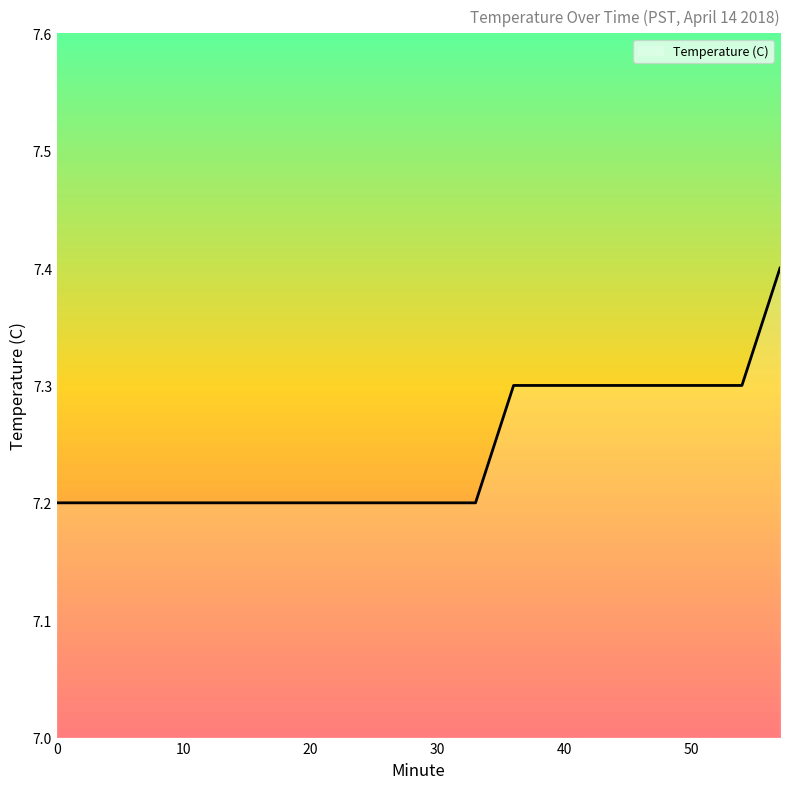

How many categories are shown in the chart?

20